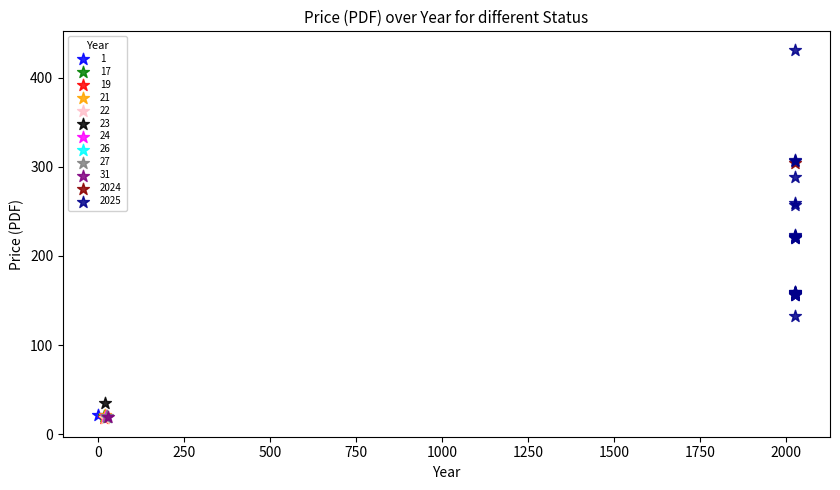

What are all the series names shown in the legend?

1, 17, 19, 21, 22, 23, 24, 26, 27, 31, 2024, 2025